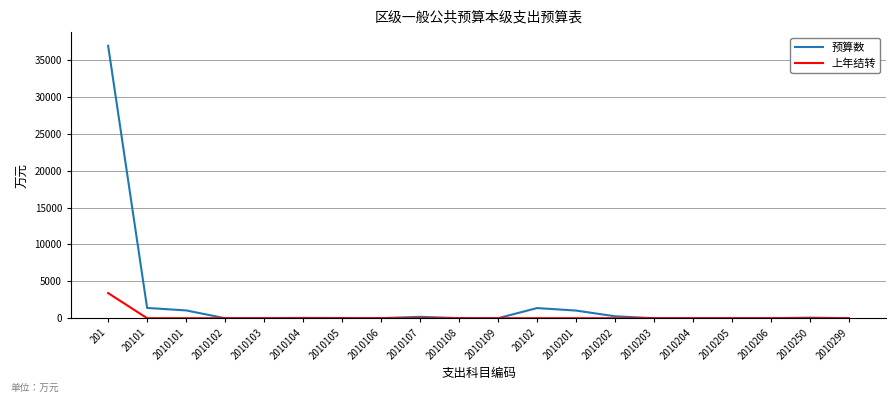

The 上年结转 series shows -2369.3 at 2010202. True or false?

False